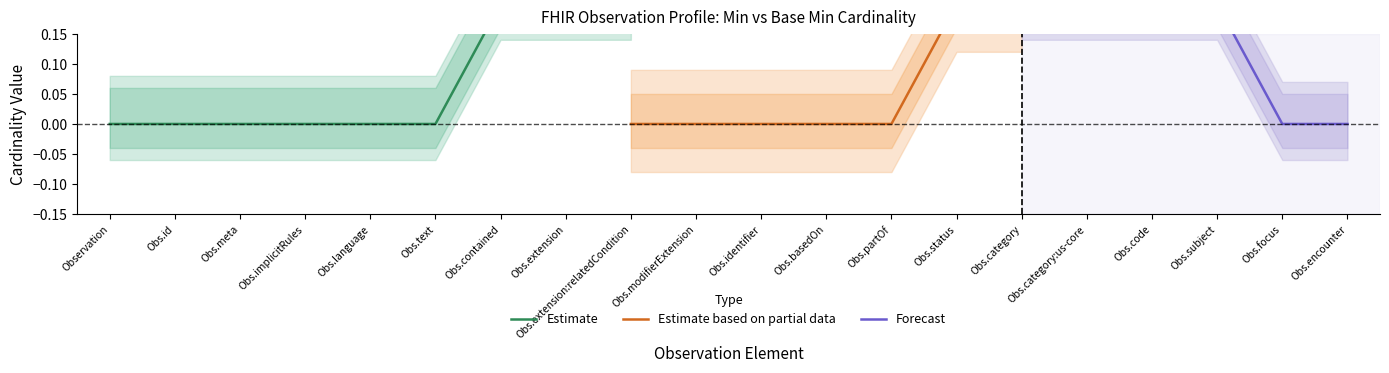

How many positive values does the Min series have?

2